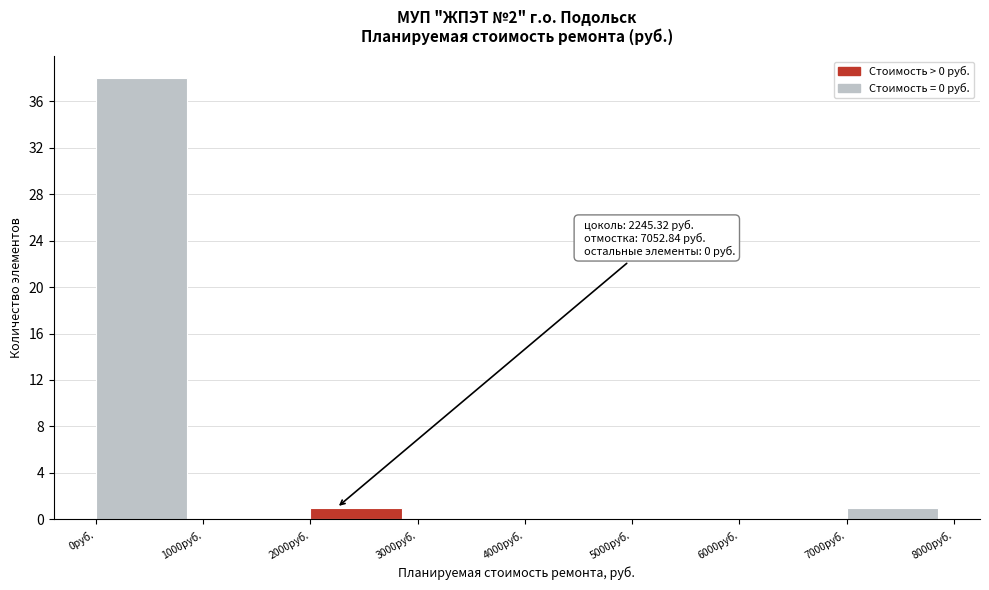

Which range on the x-axis has the tallest bar?

0 to 1000